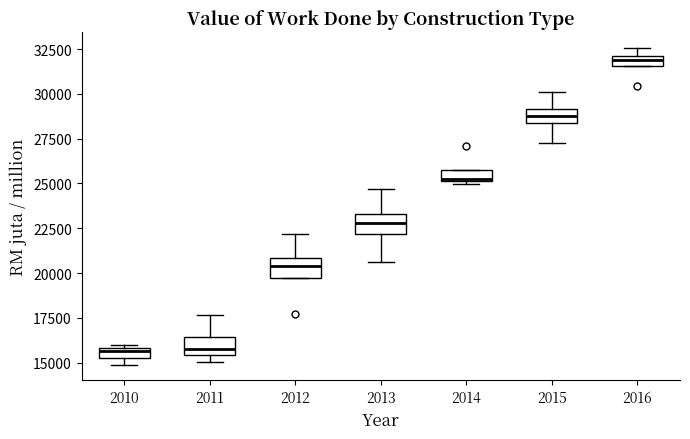

Which box's median line is the highest?

2016